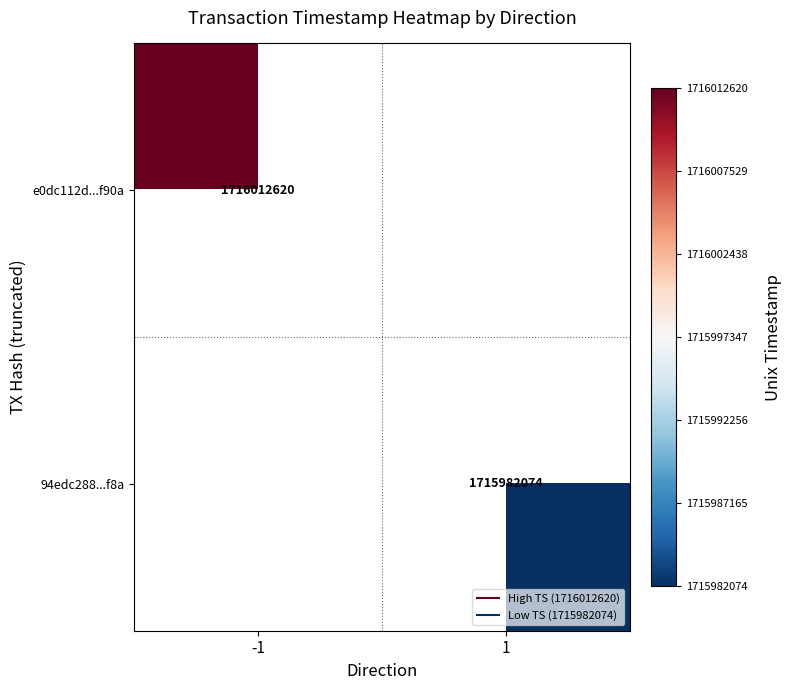

How many series are shown in this chart?

2